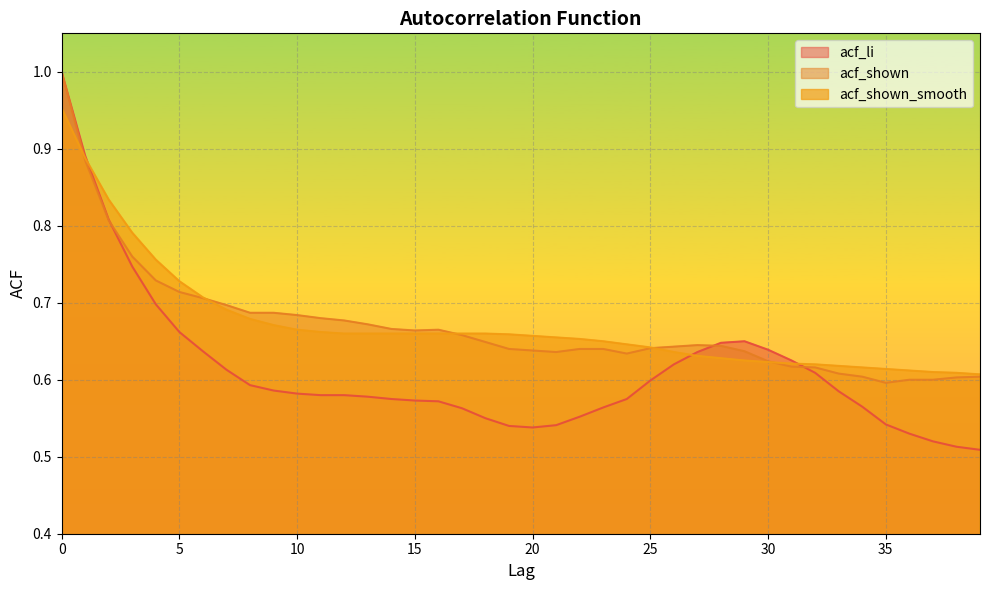

What is the highest value of the acf_shown_smooth series?

1.0